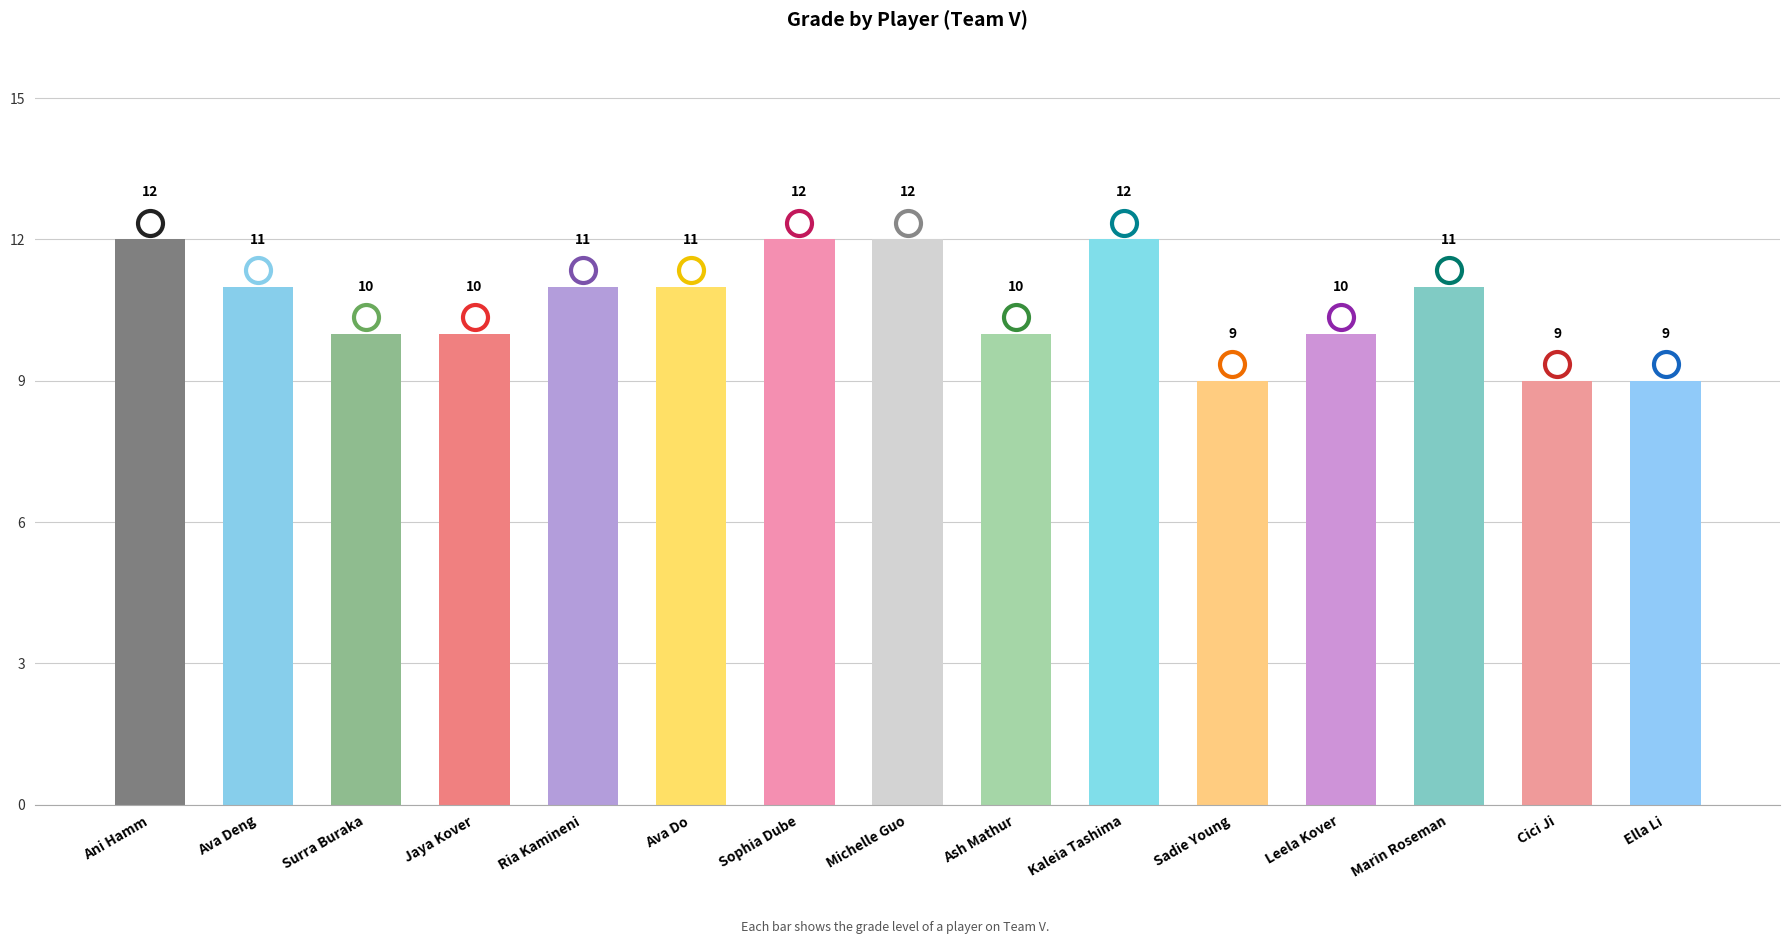

True or false: the data shows 12 at Sophia Dube.

True